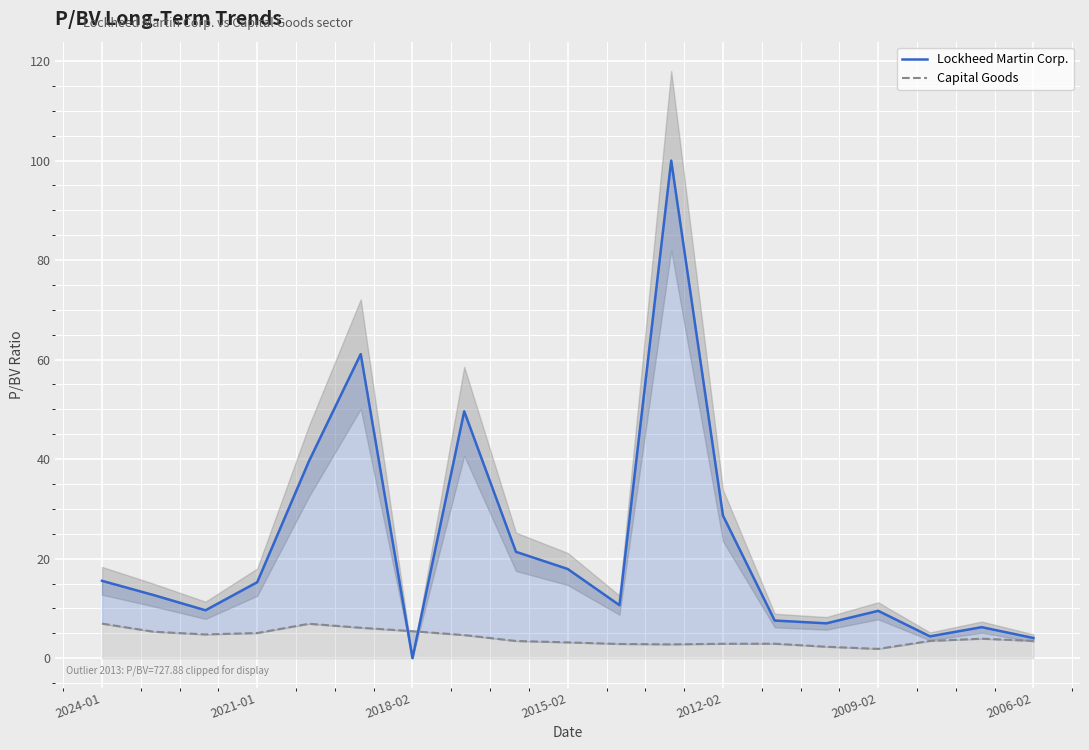

What is the difference between the maximum and minimum values in the Capital Goods series?

5.1